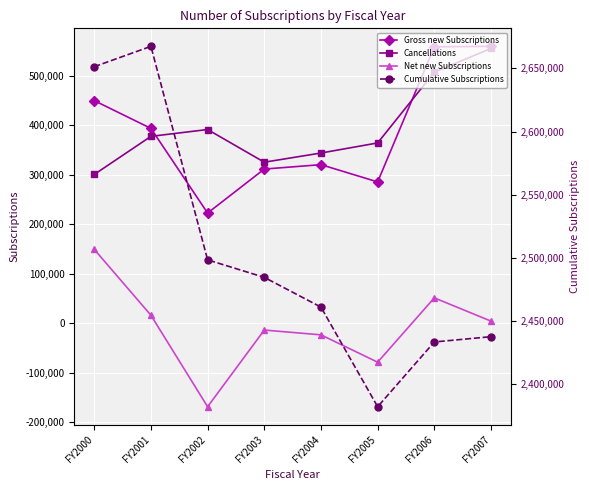

What is the total value across all series at FY2004?

3102296